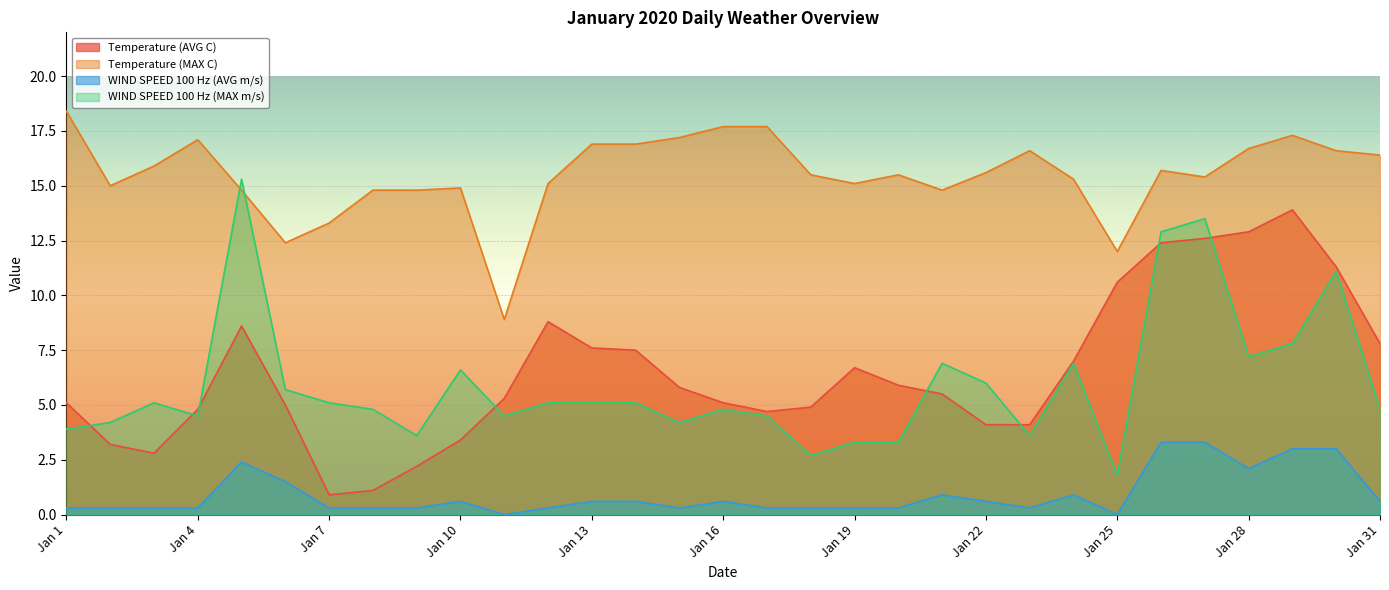

At which category is the sum across all series the highest?

Jan 27